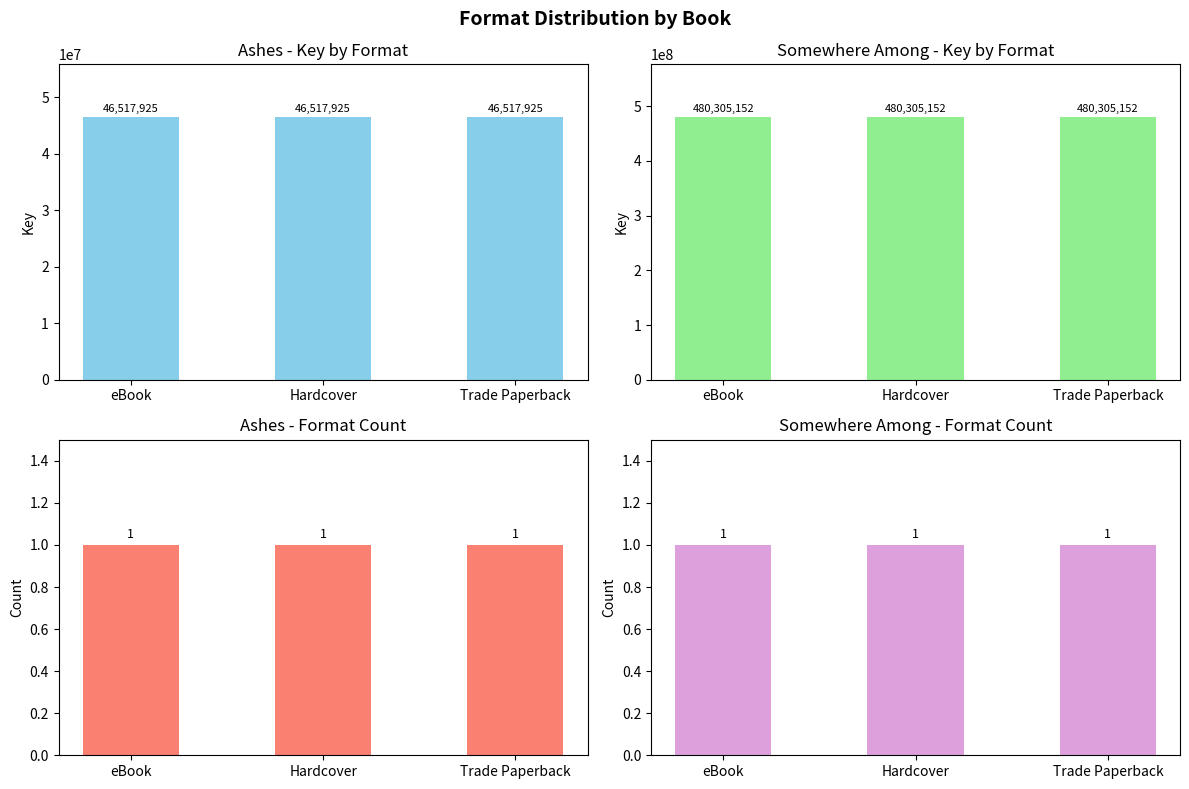

At which category does the chart reach its minimum across all series?

eBook